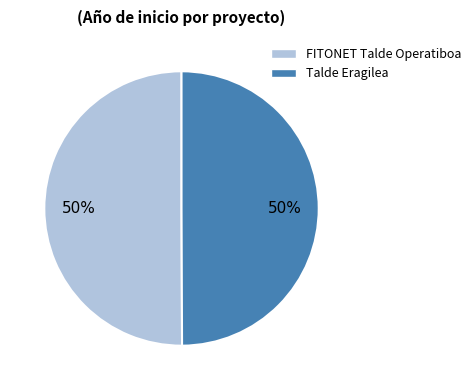

What percentage is the FITONET Talde Operatiboa slice, to the nearest percent?

50%